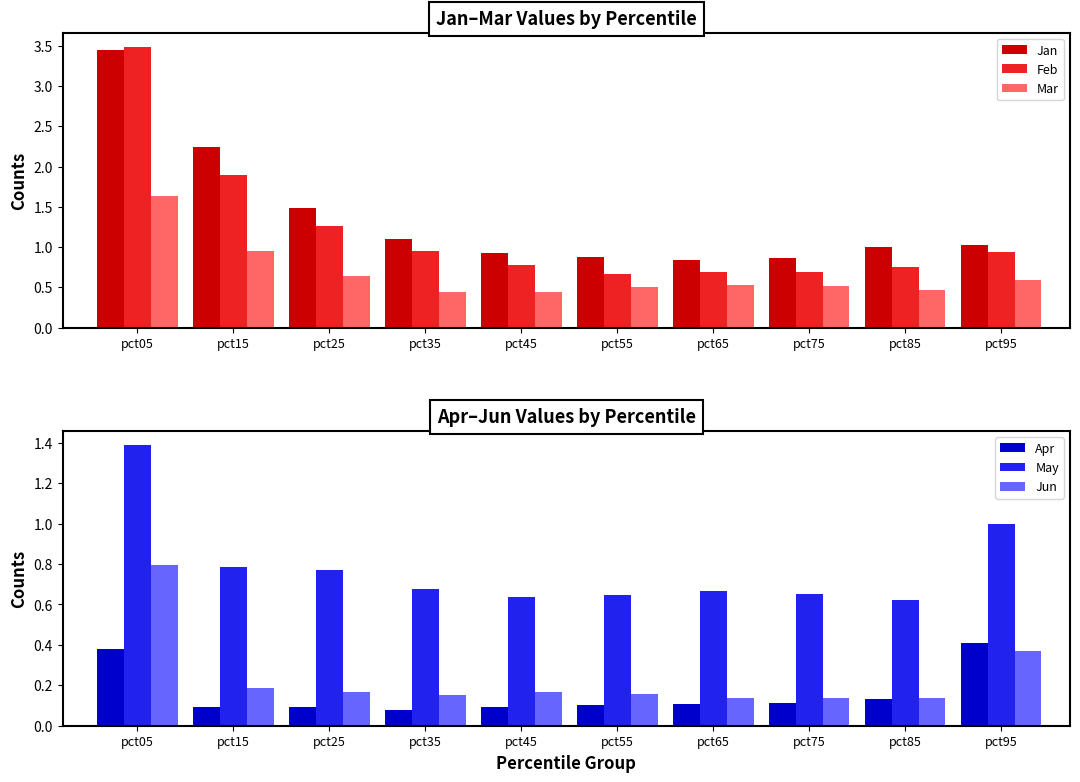

The value of Mar at pct45 is 0.6. True or false?

False